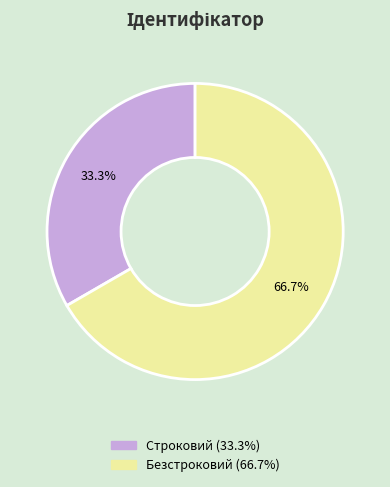

What is the ratio of the value at Безстроковий to the value at Строковий?

2.0